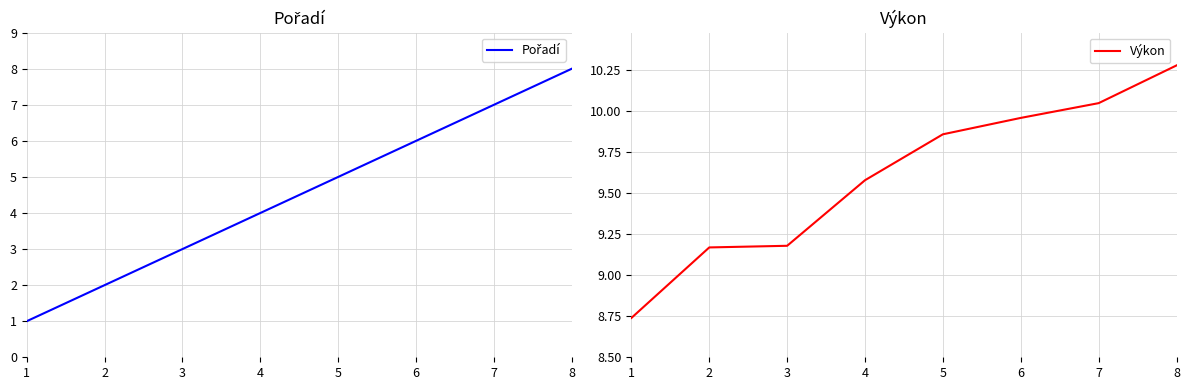

Rank the series by their average value, from lowest to highest.

Pořadí, Výkon